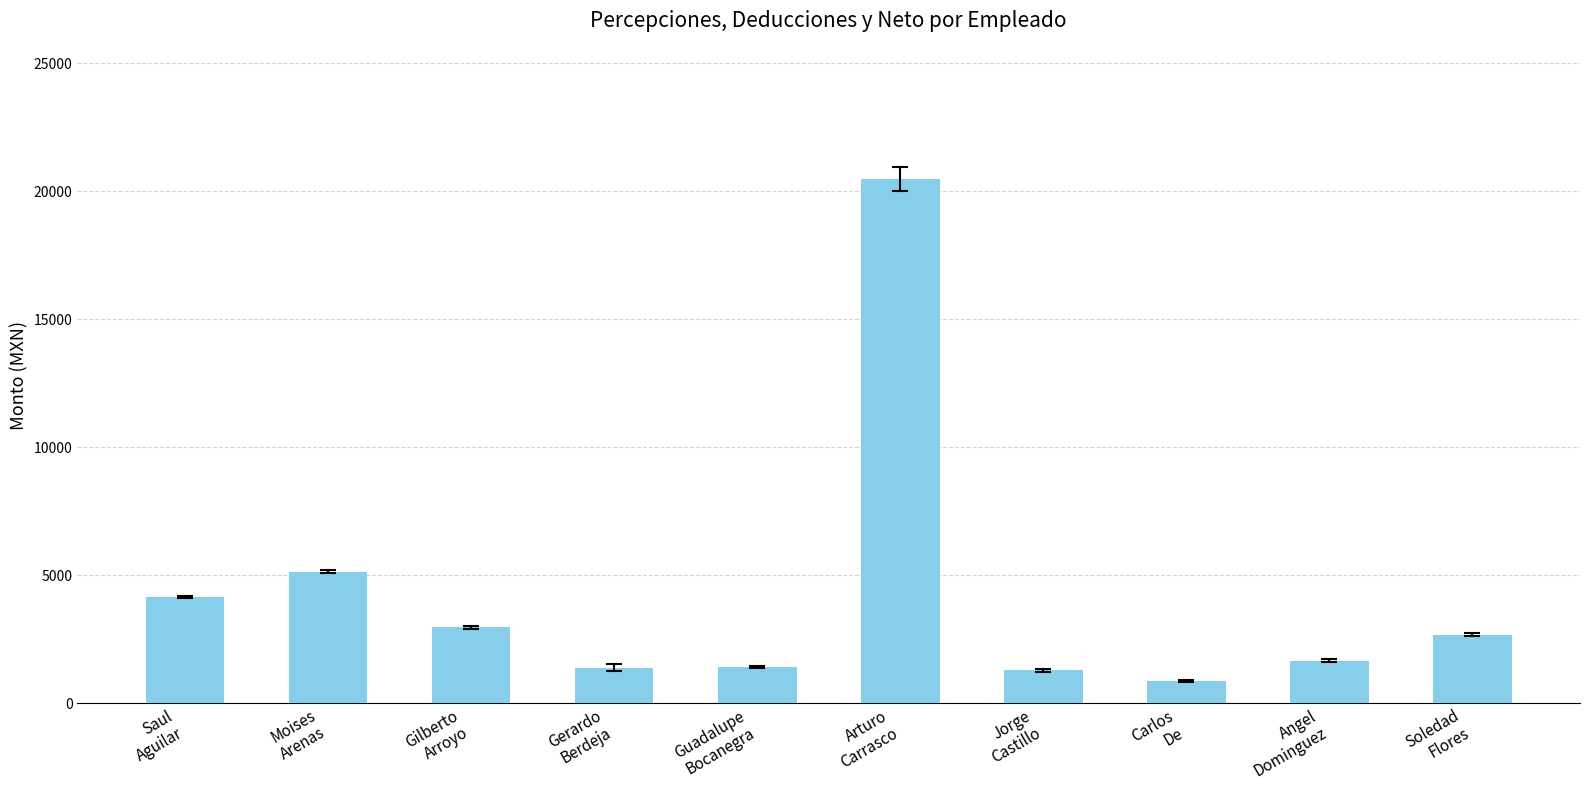

What is the difference between the maximum and minimum values?

19619.4